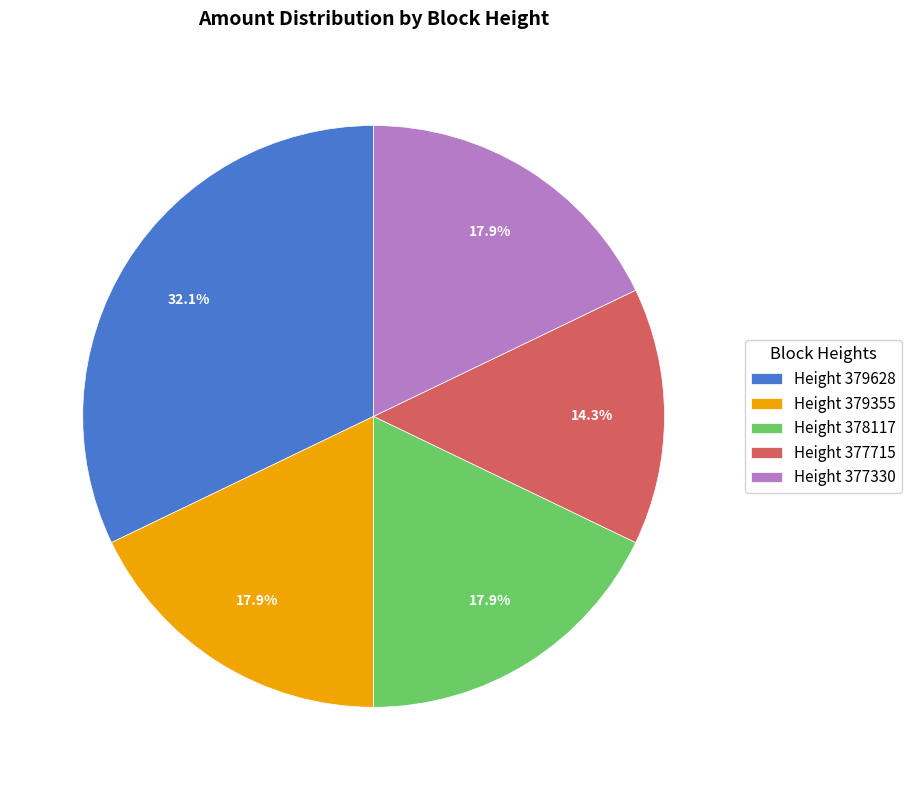

Combined, what portion of the pie is Height 379628 and Height 379355?

50.0%